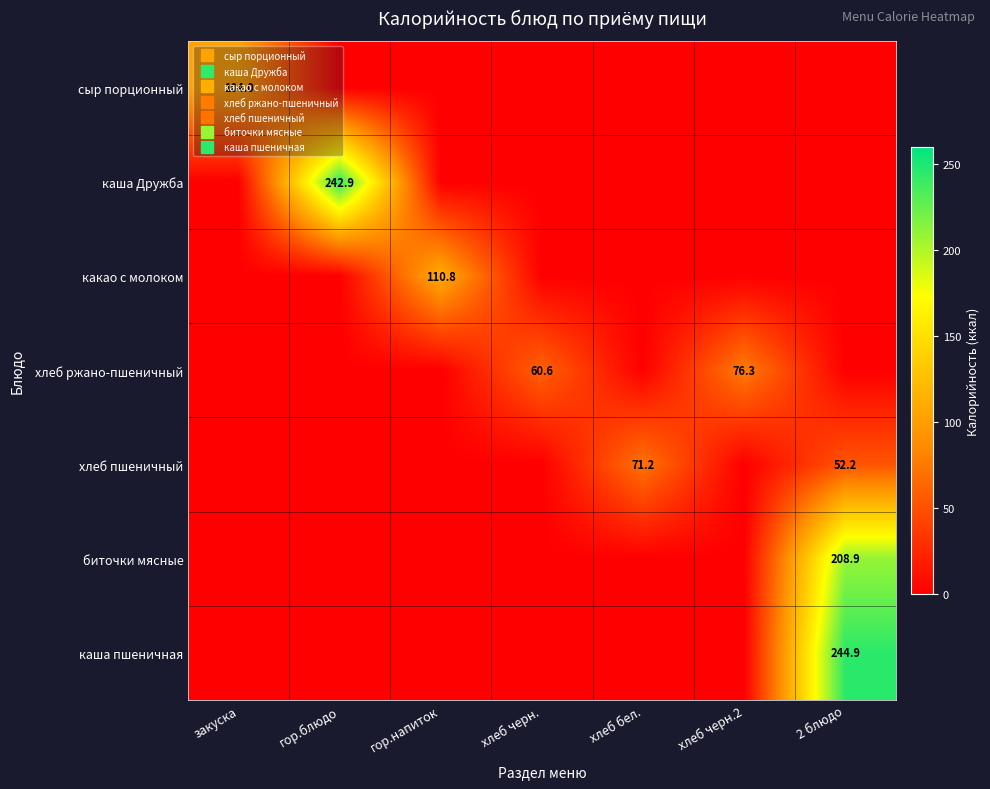

How many values in какао с молоком are above zero?

1